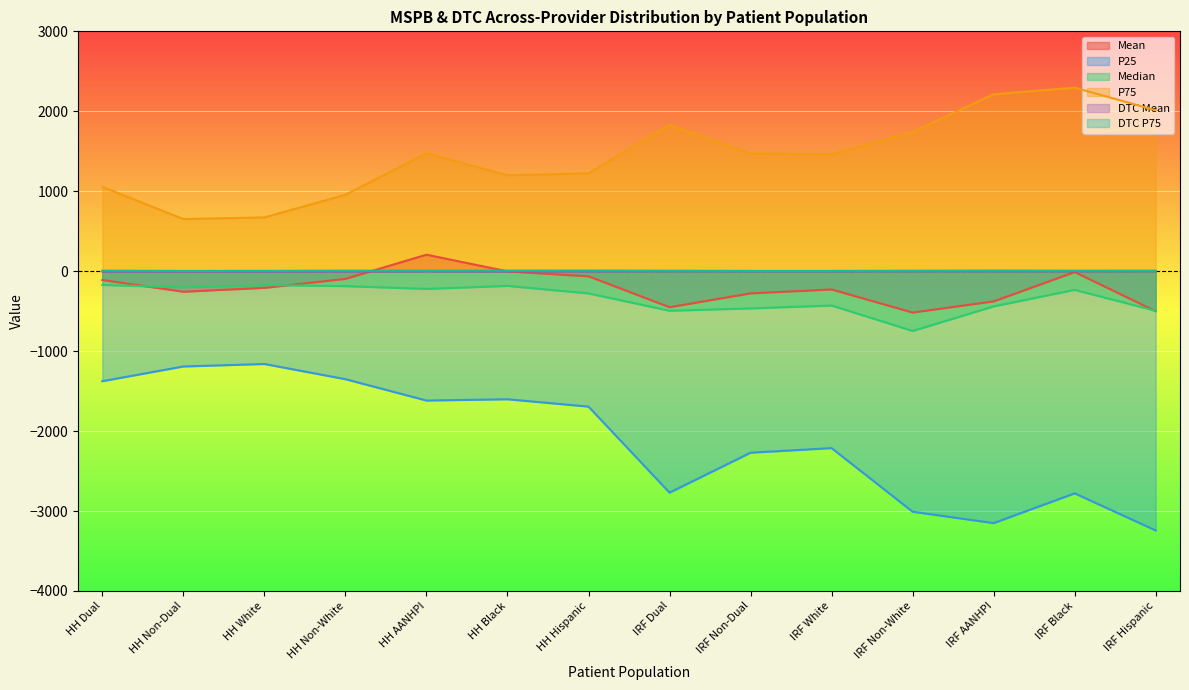

Reading right to left, list all the values displayed in this chart.

Mean: IRF Hispanic=-500.7	IRF Black=-11.3	IRF AANHPI=-377.8	IRF Non-White=-517.5	IRF White=-228.6	IRF Non-Dual=-277.5	IRF Dual=-450.3	HH Hispanic=-64.4	HH Black=-2.4	HH AANHPI=206.2	HH Non-White=-96.5	HH White=-208.3	HH Non-Dual=-256.8	HH Dual=-110.4
P25: IRF Hispanic=-3243.0	IRF Black=-2779.0	IRF AANHPI=-3151.0	IRF Non-White=-3009.0	IRF White=-2213.0	IRF Non-Dual=-2270.5	IRF Dual=-2770.0	HH Hispanic=-1694.0	HH Black=-1602.0	HH AANHPI=-1618.0	HH Non-White=-1351.0	HH White=-1161.0	HH Non-Dual=-1192.0	HH Dual=-1376.0
Median: IRF Hispanic=-496.0	IRF Black=-233.5	IRF AANHPI=-440.5	IRF Non-White=-748.0	IRF White=-429.5	IRF Non-Dual=-466.0	IRF Dual=-495.0	HH Hispanic=-278.0	HH Black=-184.0	HH AANHPI=-222.0	HH Non-White=-187.0	HH White=-174.0	HH Non-Dual=-203.0	HH Dual=-172.0
P75: IRF Hispanic=2013.0	IRF Black=2295.0	IRF AANHPI=2213.0	IRF Non-White=1741.0	IRF White=1462.0	IRF Non-Dual=1474.0	IRF Dual=1829.0	HH Hispanic=1224.0	HH Black=1199.0	HH AANHPI=1476.0	HH Non-White=956.0	HH White=673.0	HH Non-Dual=652.0	HH Dual=1055.0
DTC Mean: IRF Hispanic=0.7	IRF Black=-0.5	IRF AANHPI=-0.5	IRF Non-White=-0.1	IRF White=-0.9	IRF Non-Dual=-0.7	IRF Dual=0.0	HH Hispanic=-2.2	HH Black=-3.0	HH AANHPI=-1.9	HH Non-White=-3.7	HH White=-4.8	HH Non-Dual=-5.4	HH Dual=-4.3
DTC P75: IRF Hispanic=7.0	IRF Black=6.4	IRF AANHPI=8.0	IRF Non-White=5.9	IRF White=3.4	IRF Non-Dual=3.5	IRF Dual=6.1	HH Hispanic=8.3	HH Black=7.5	HH AANHPI=6.7	HH Non-White=6.9	HH White=3.8	HH Non-Dual=3.1	HH Dual=6.6